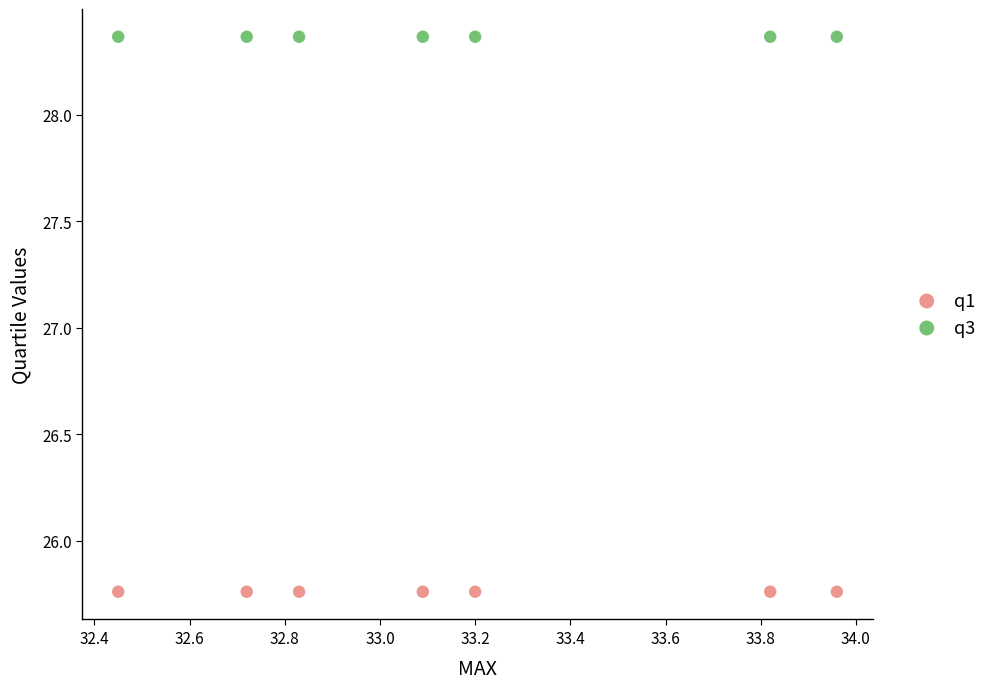

Which series reaches the maximum Y coordinate?

q3